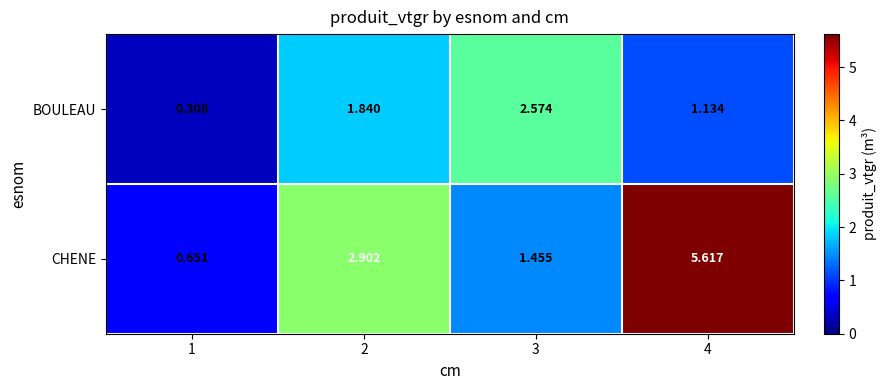

Is the value of BOULEAU at 4 greater than the value of CHENE at 3?

No